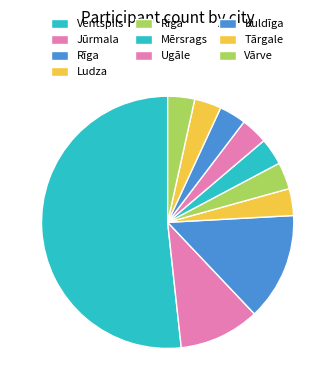

Count the number of slices in the pie.

10